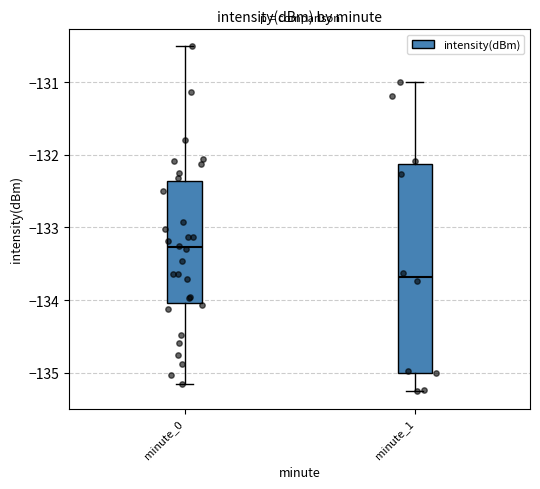

Reading left to right, transcribe this box plot: for each box, give where its median line is, the range the box spans, and where its two whiskers end, as read against the y-axis. The values are not printed on the chart, so give them approximately, as read against the axis.

minute_0: median -133.3, box -134.0 to -132.4, whiskers -135.2 to -130.5
minute_1: median -133.7, box -135.0 to -132.1, whiskers -135.3 to -131.0